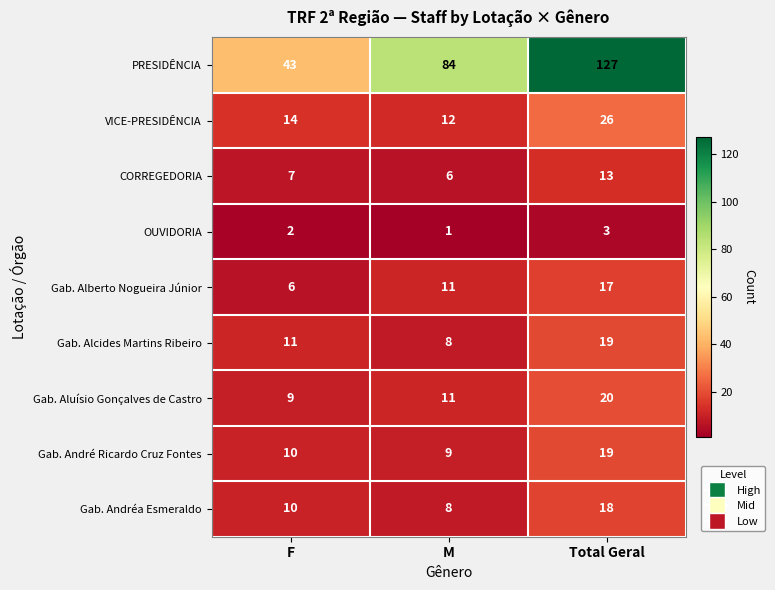

What is the sum of the Gab. Aluísio Gonçalves de Castro values at M and Total Geral?

31